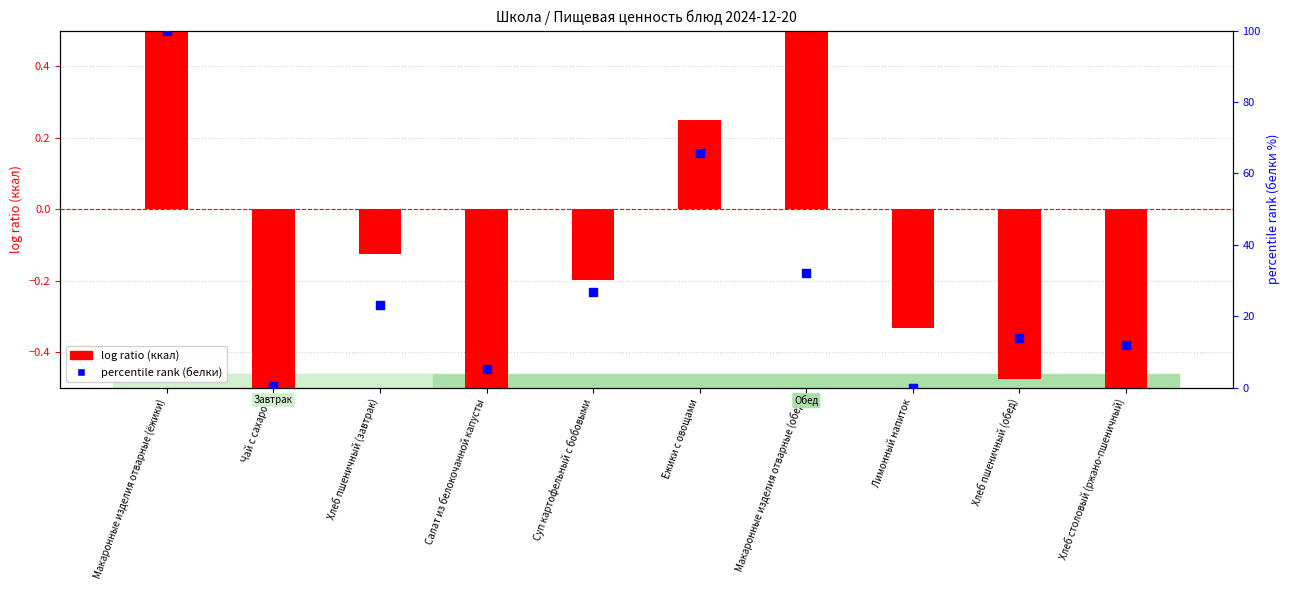

At how many categories does at least one series exceed 62?

2